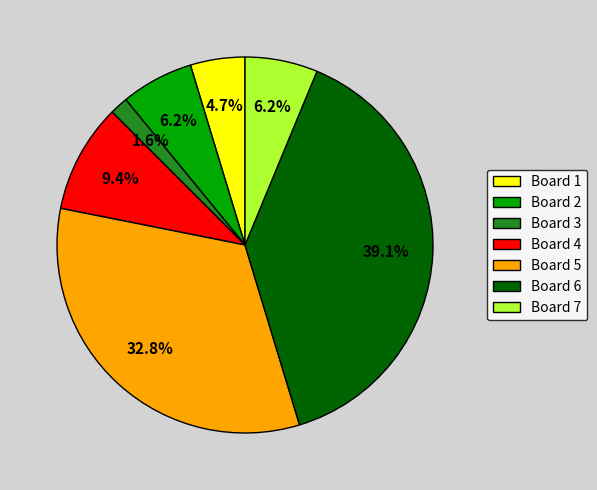

What is the smallest slice in the pie chart?

Board 3